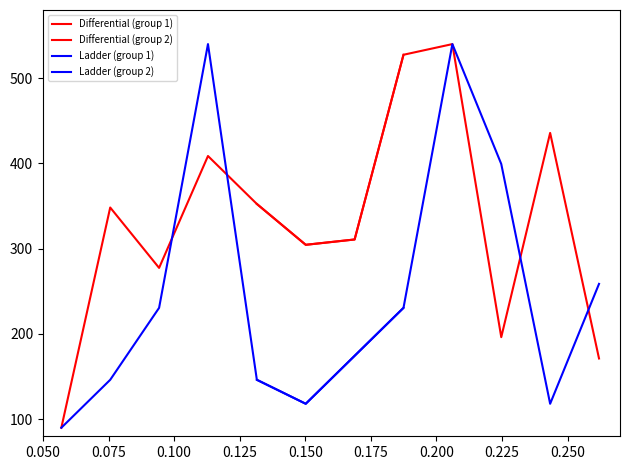

True or false: Ladder (group 2) has more than 2 interior local peaks.

False